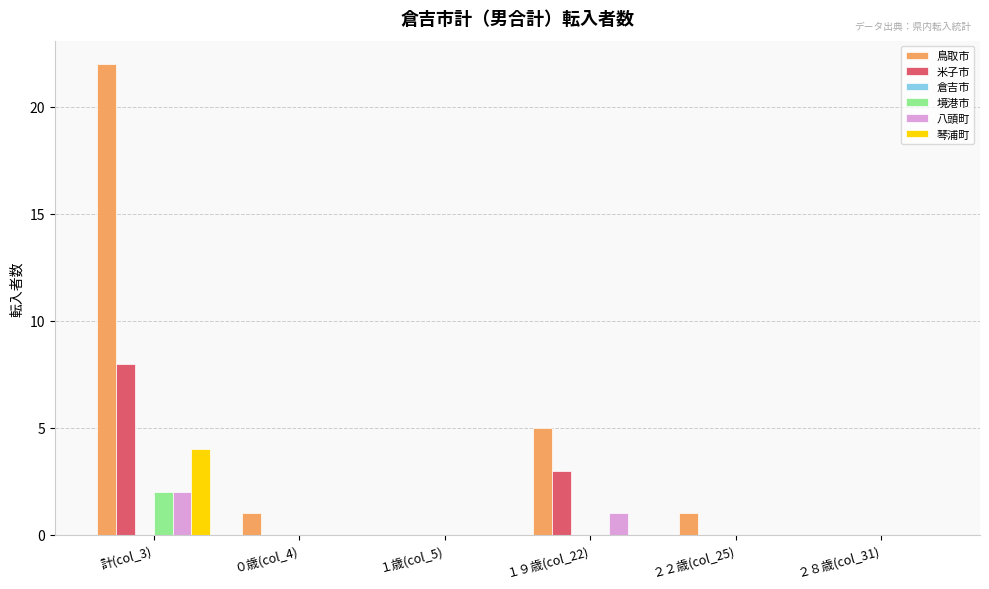

Which series changed the most between 計(col_3) and ２８歳(col_31)?

鳥取市